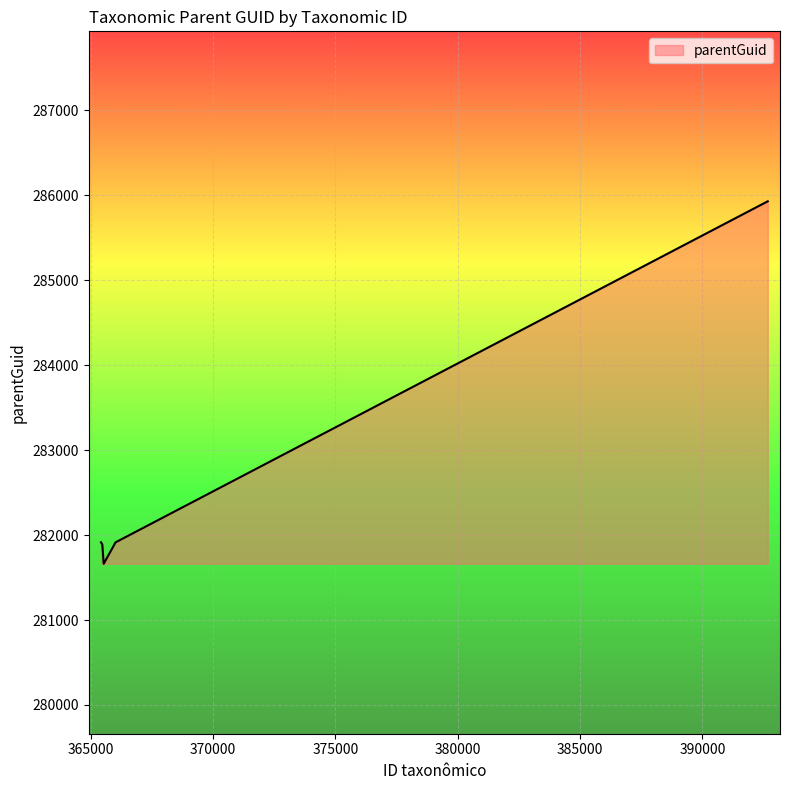

How many lines are shown in the chart?

1